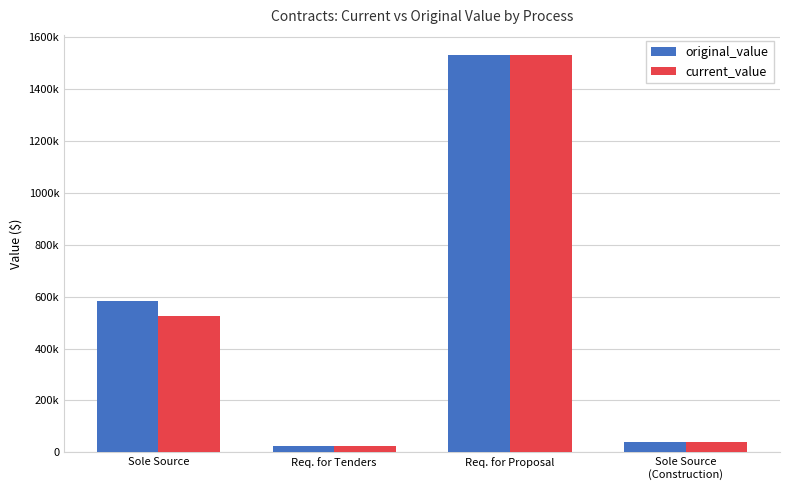

At which category is the sum across all series the highest?

Req. for Proposal